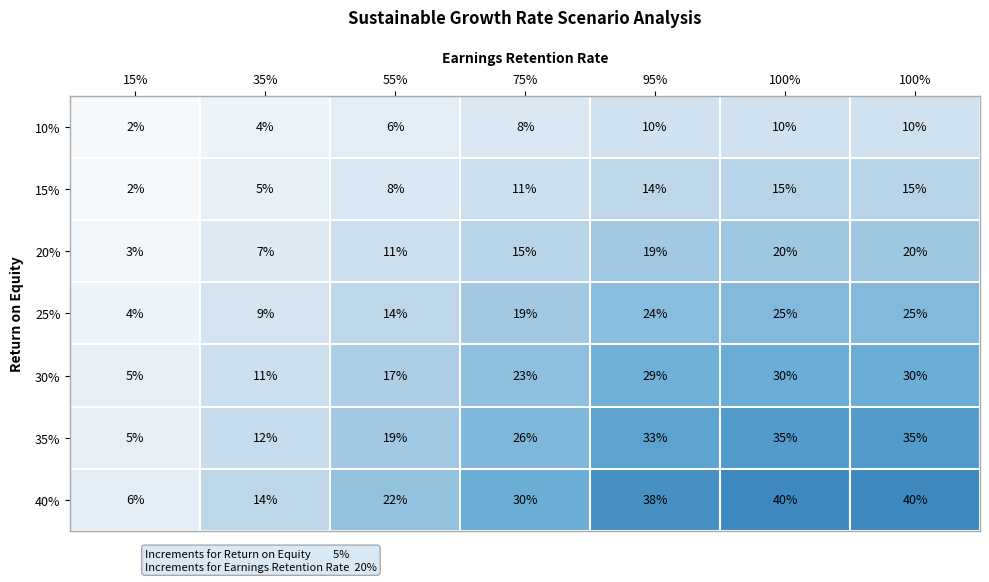

How many values in the 30% series are below 23?

3